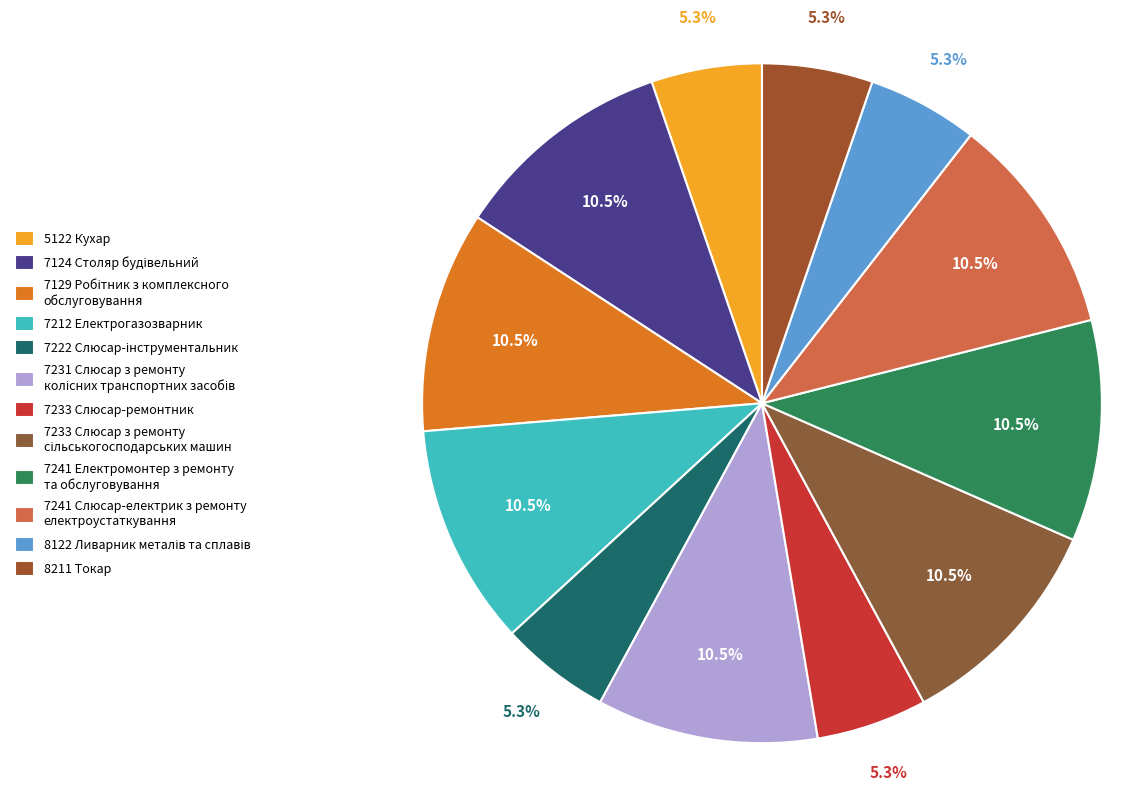

What is the ratio of the value at 7222 Слюсар-інструментальник to the value at 7124 Столяр будівельний?

0.5